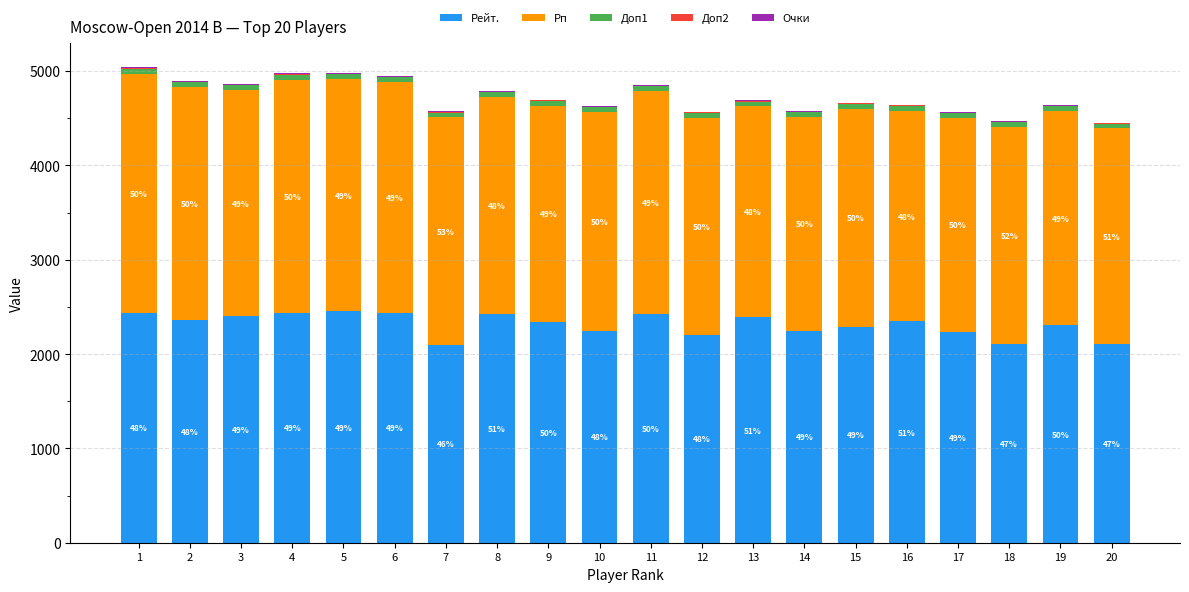

The value of Рейт. at 8 is 4174.9. True or false?

False